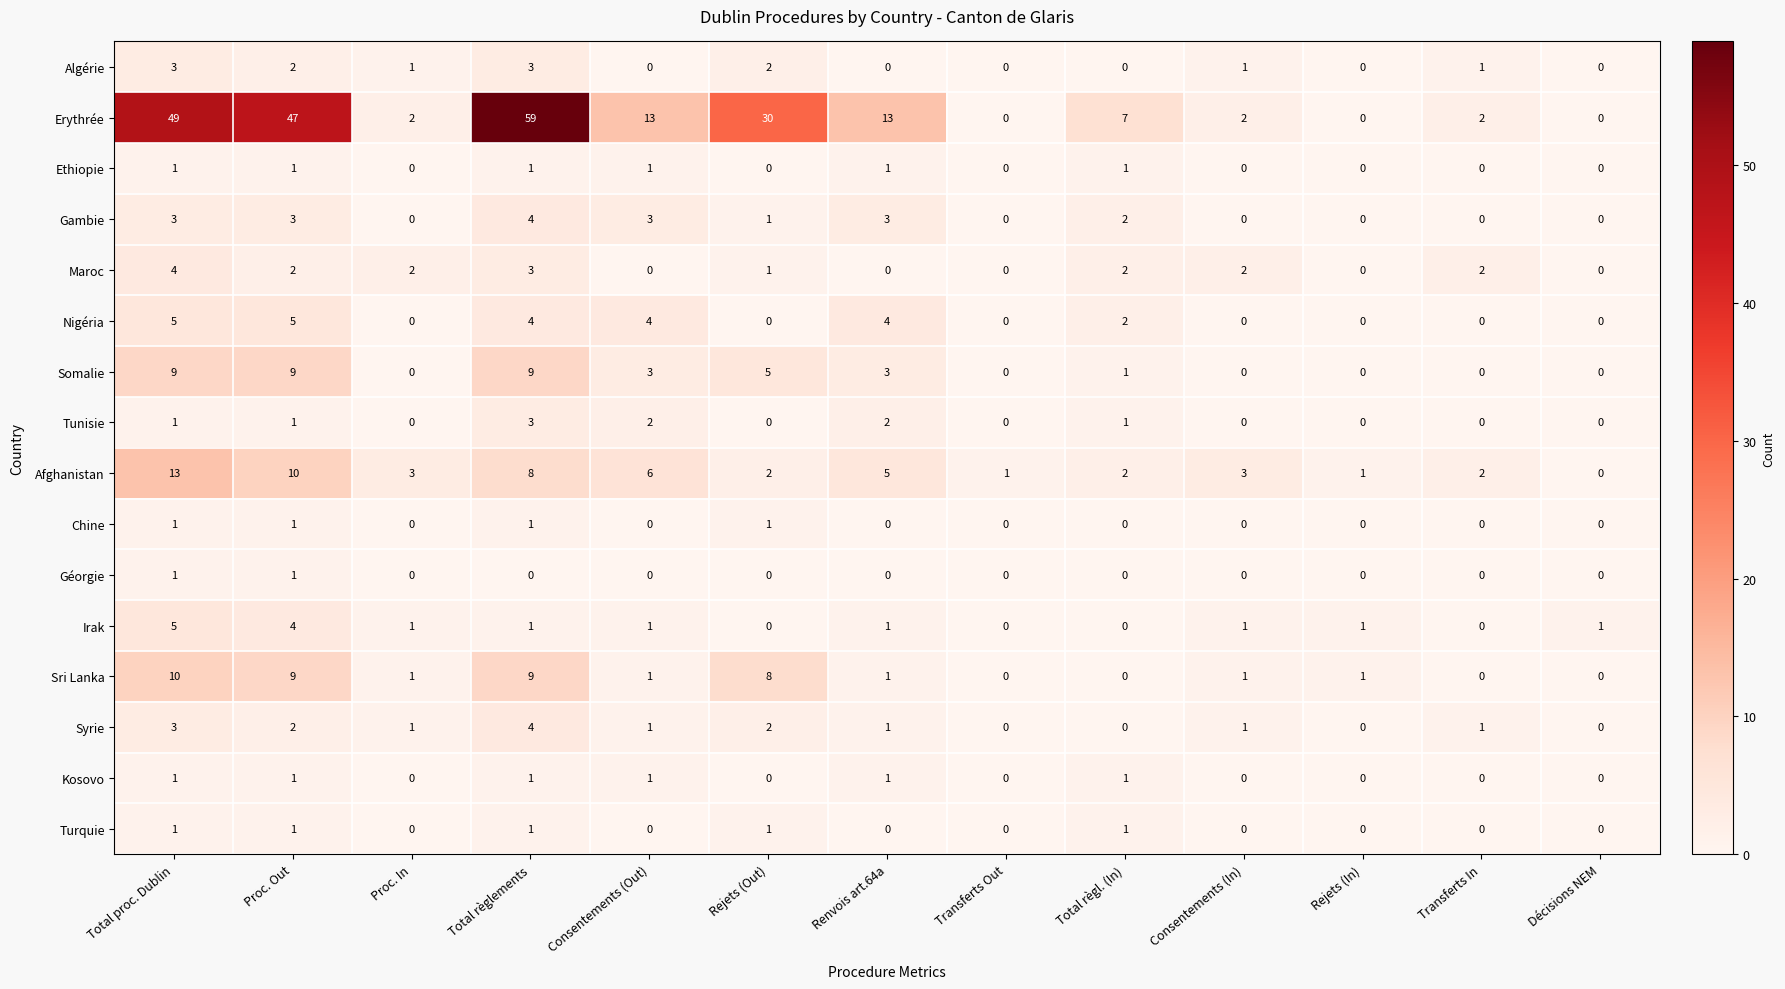

The value of Tunisie at Décisions NEM is -2. True or false?

False